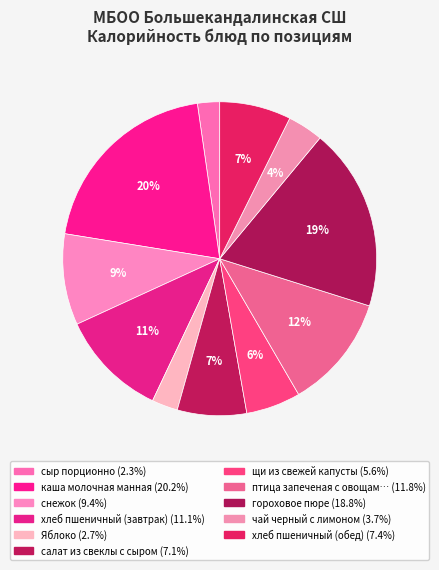

How many segments does this pie chart have?

11